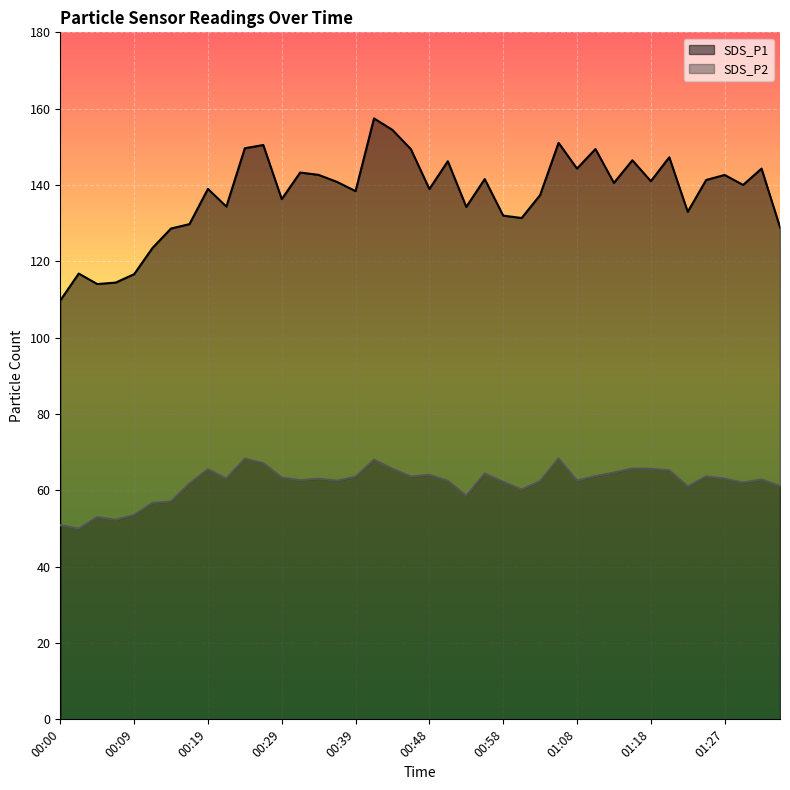

What is the highest value of the SDS_P2 series?

68.3